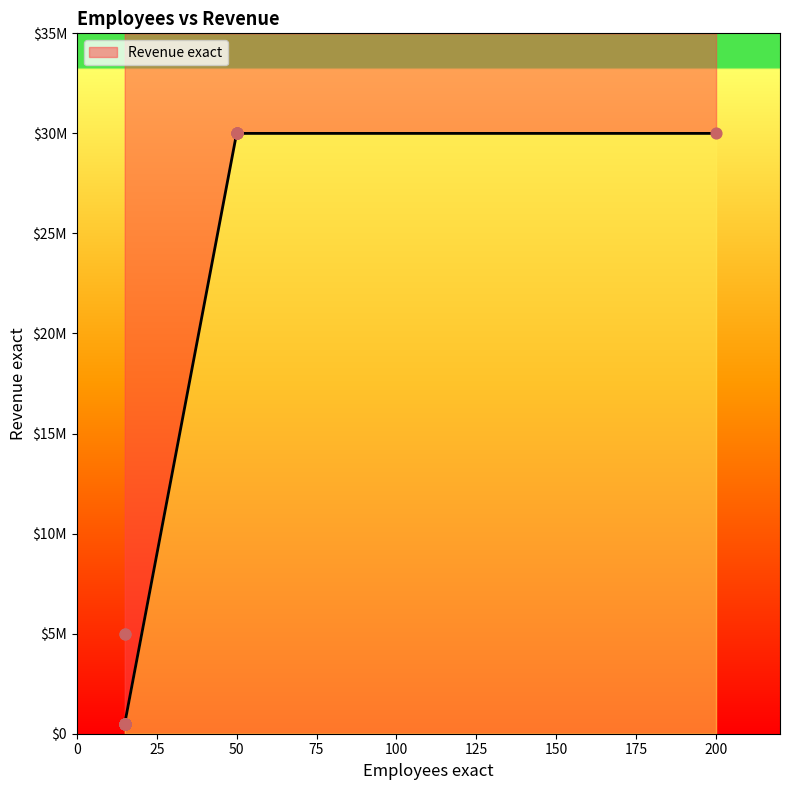

What is the ratio of the value at 15 to the value at 15?

1.0